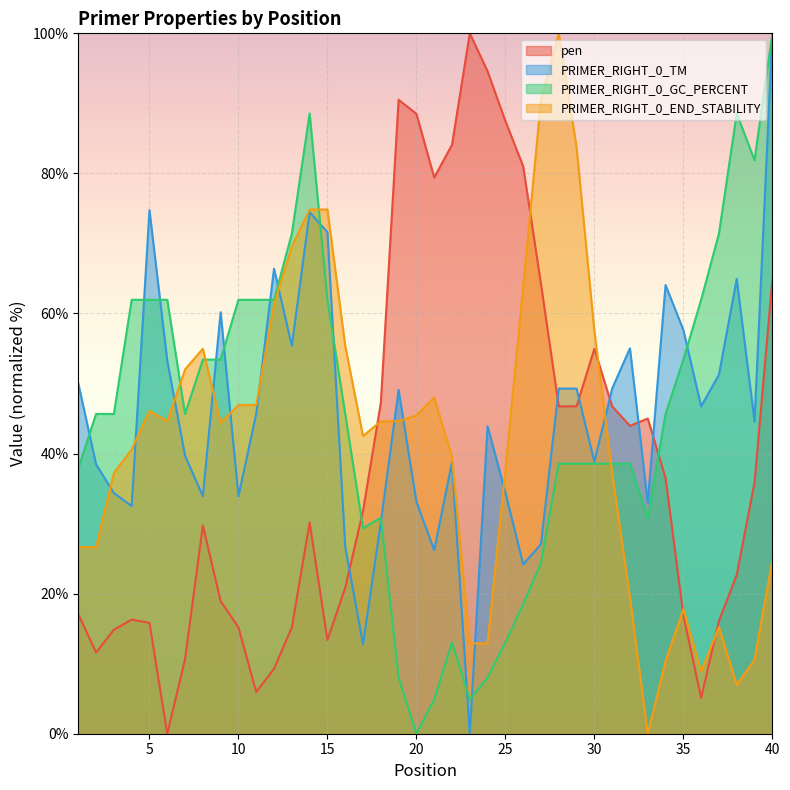

Which series ends up on top after the final intersection of pen and PRIMER_RIGHT_0_TM?

PRIMER_RIGHT_0_TM